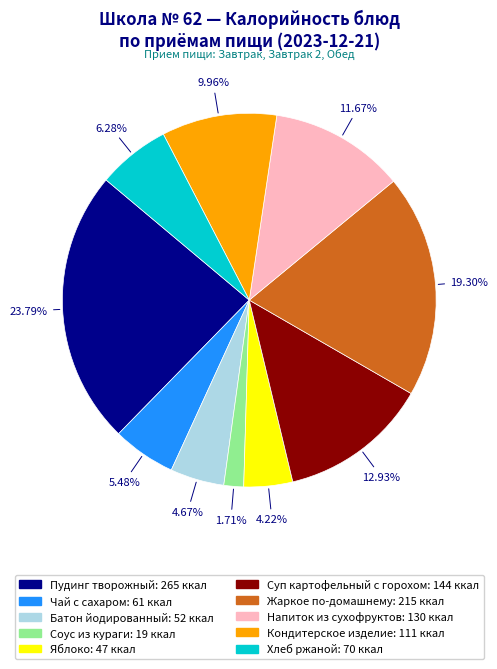

Approximately how many times larger is the value at Кондитерское изделие compared to Яблоко?

2.4